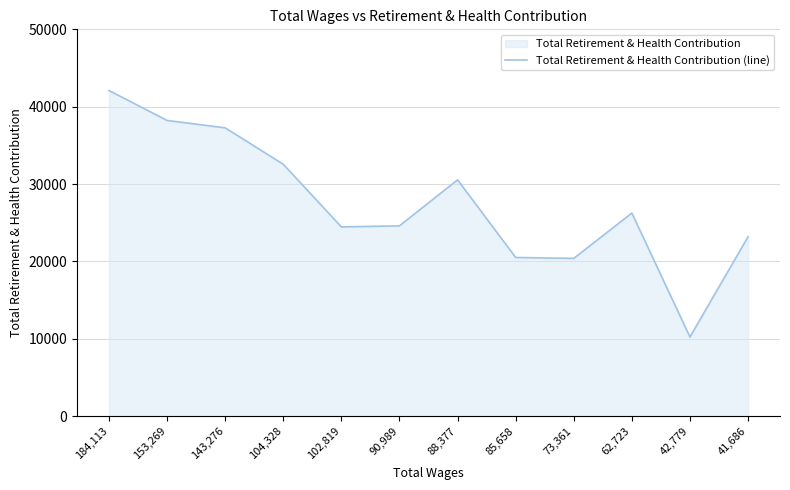

Rank the categories by value from highest to lowest.

184,113, 153,269, 143,276, 104,328, 88,377, 62,723, 90,989, 102,819, 41,686, 85,658, 73,361, 42,779